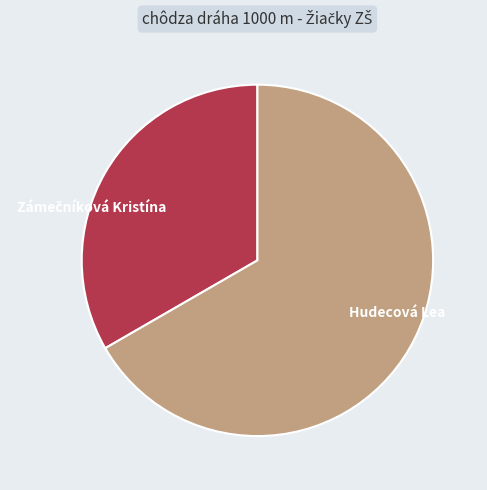

Which slice represents more than half of the pie?

Hudecová Lea